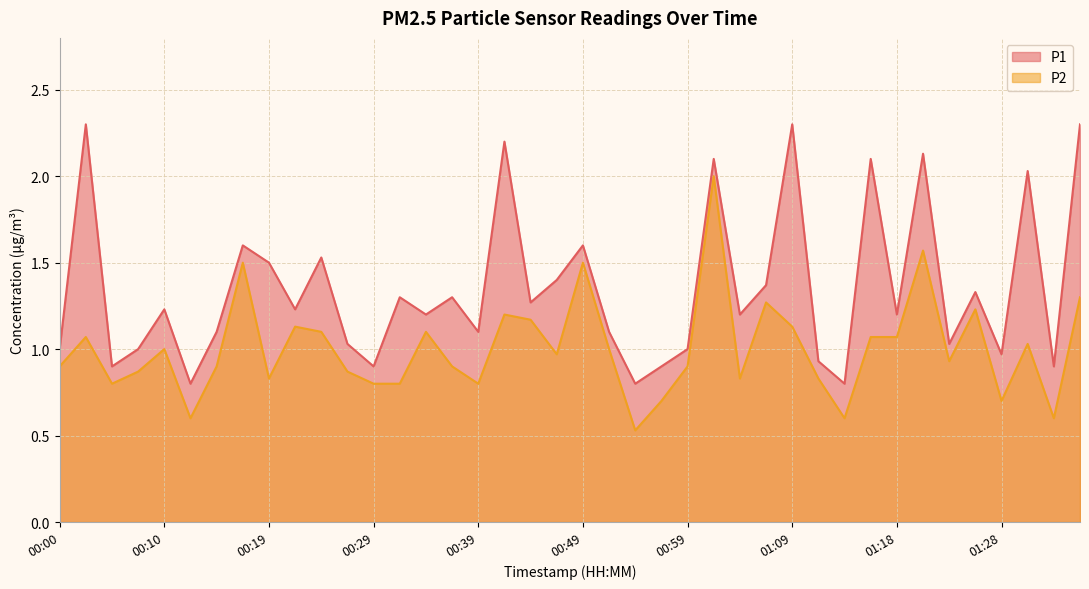

What is the difference between the P2 values at 00:14 and 00:54?

0.4